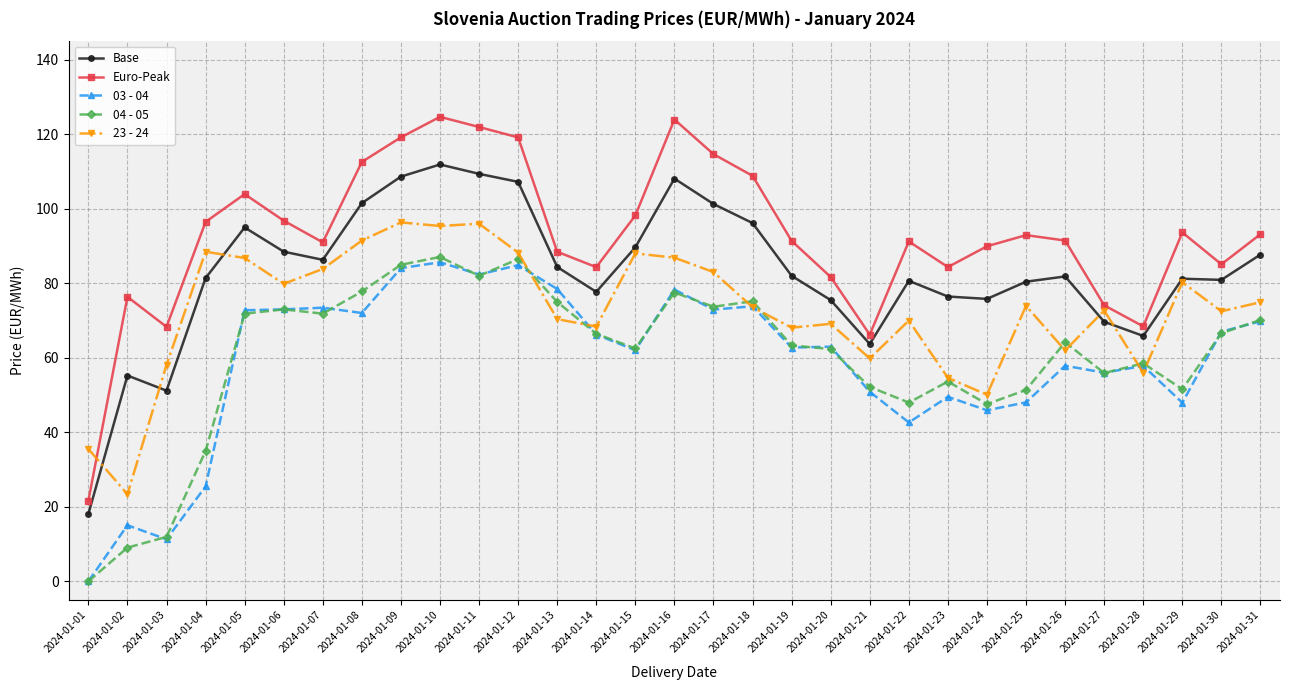

What is the difference between the 04 - 05 values at 2024-01-12 and 2024-01-03?

74.6